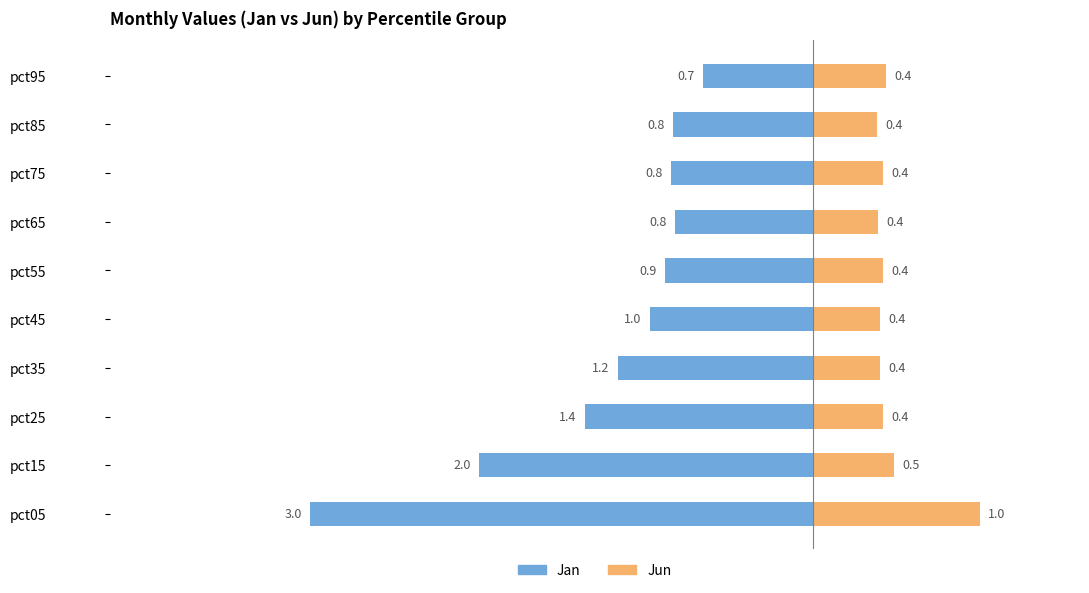

What are all the series names shown in the legend?

Jan, Jun